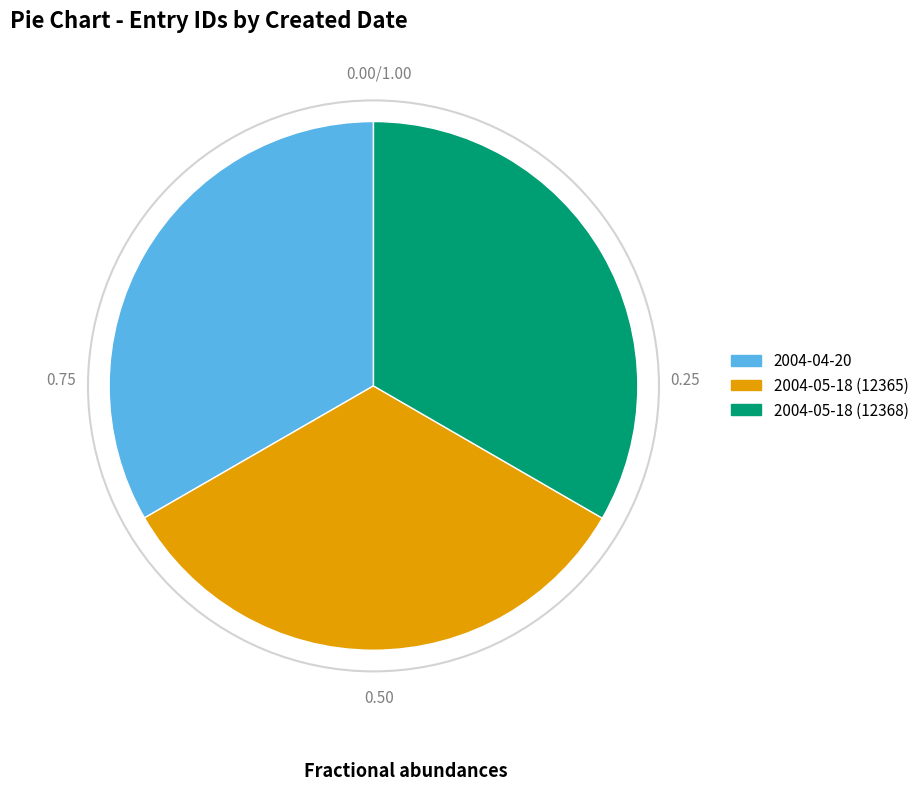

What is the ratio of the value at 2004-05-18 (12365) to the value at 2004-04-20?

1.0